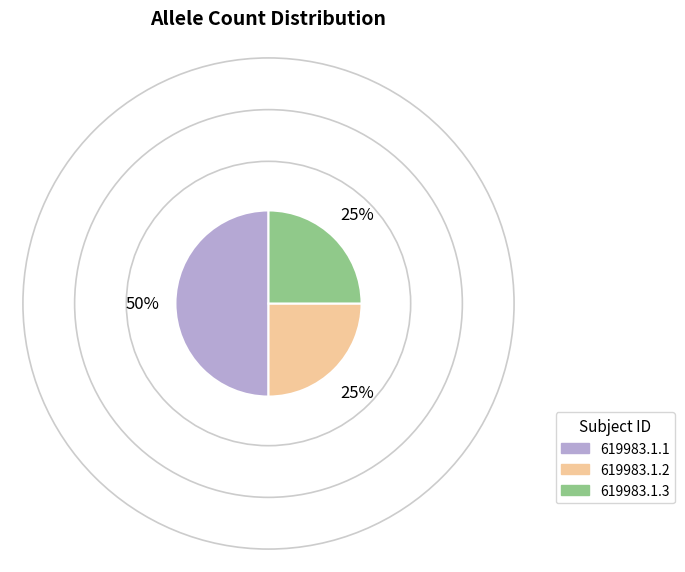

Is the sum of 619983.1.1 and 619983.1.2 greater than half?

Yes